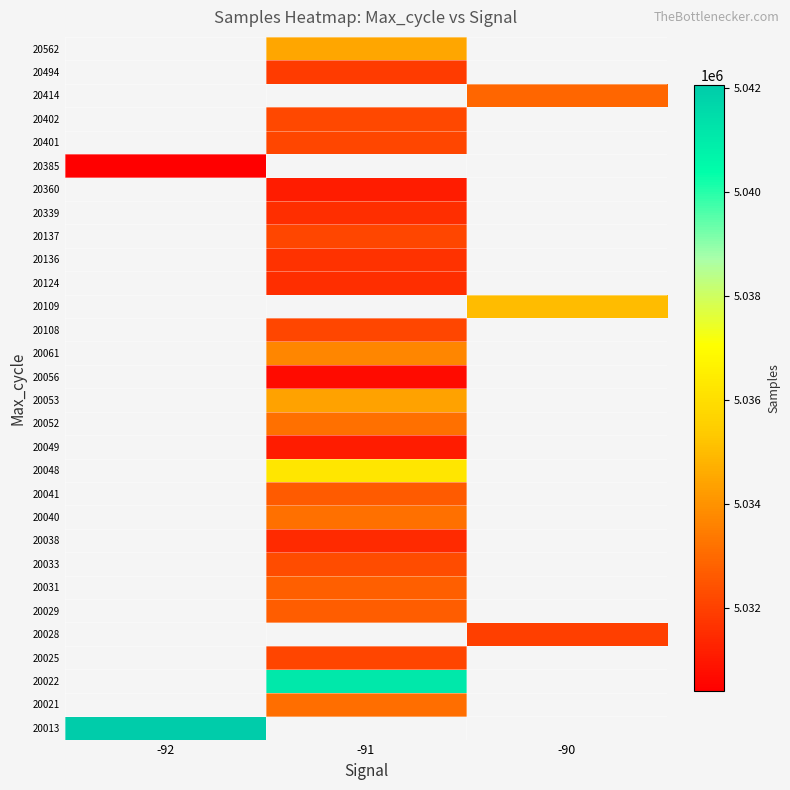

At which category does the chart reach its minimum across all series?

-92